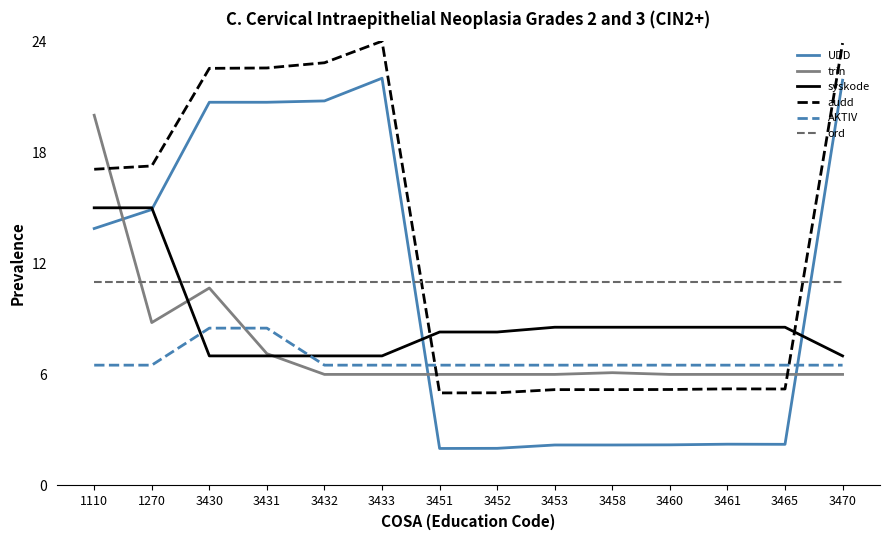

List the series in order of their peak value, lowest first.

AKTIV, ord, syskode, trin, UDD, audd